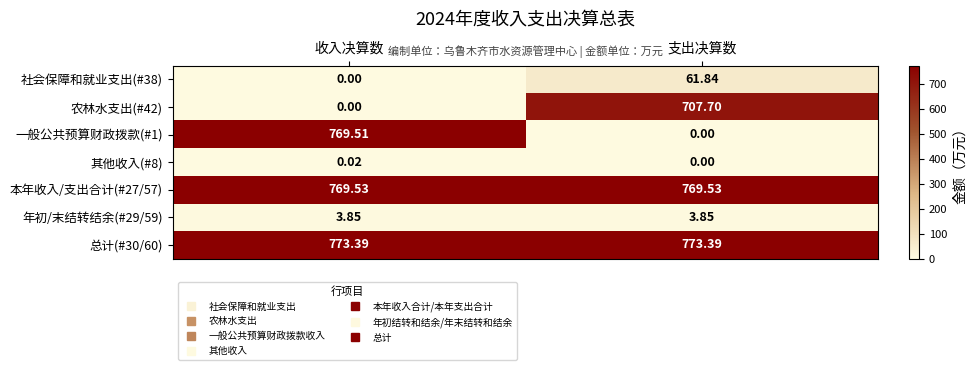

Between 收入决算数 and 支出决算数, which series saw the biggest shift?

一般公共预算财政拨款(#1)